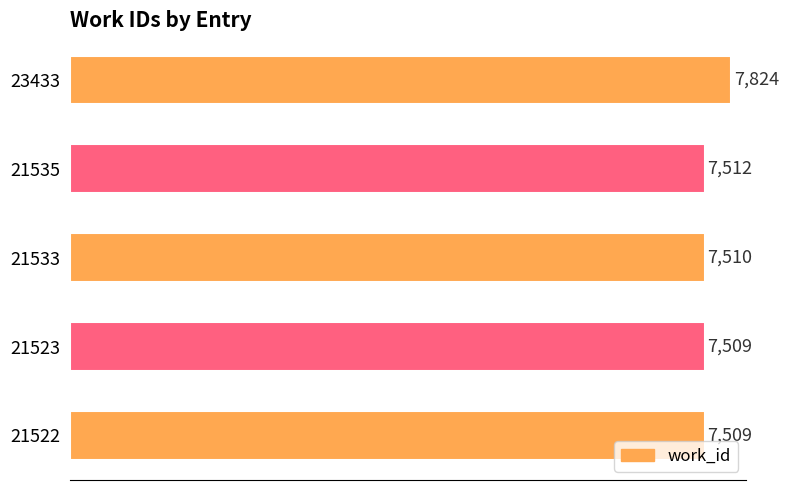

What is the approximate value at 21533?

7510